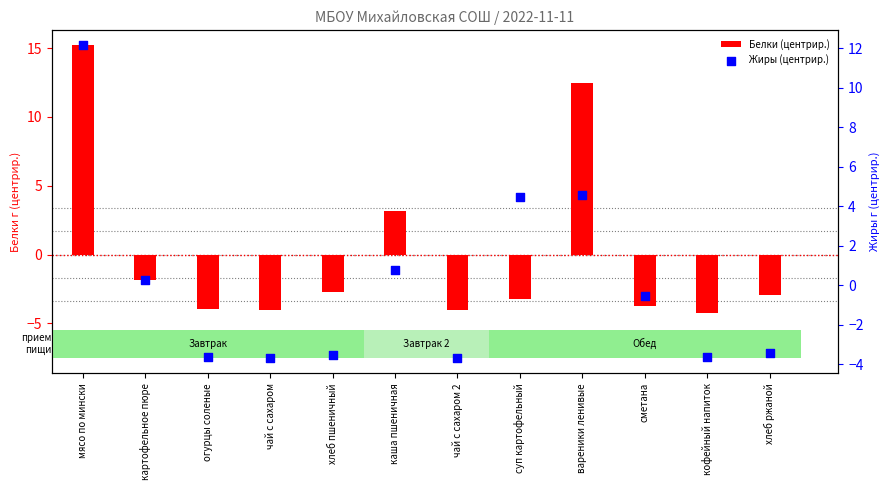

Which series has the widest spread of Y values?

Белки (центрир.)